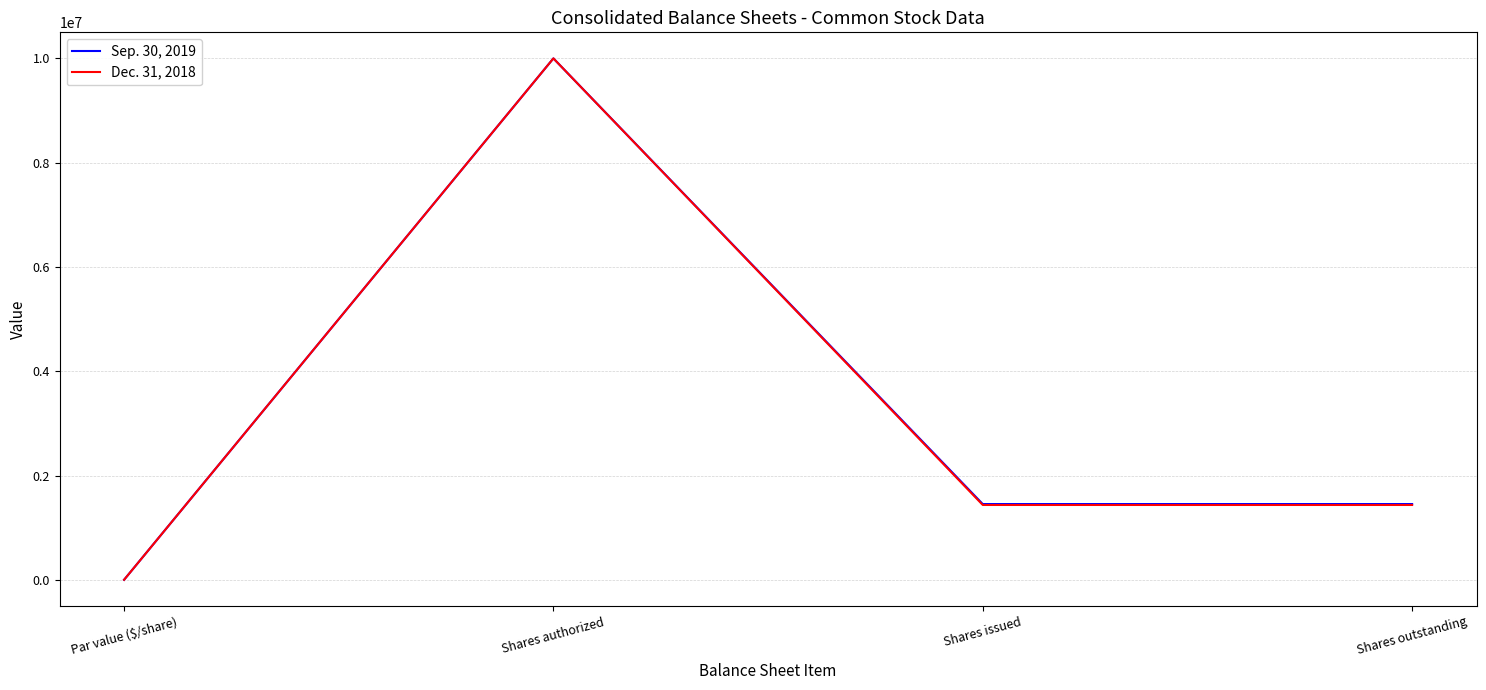

Reading left to right, transcribe all the data shown in this chart.

Sep. 30, 2019: Par value ($/share)=4	Shares authorized=10000000	Shares issued=1453009	Shares outstanding=1453009
Dec. 31, 2018: Par value ($/share)=4	Shares authorized=10000000	Shares issued=1435283	Shares outstanding=1435283